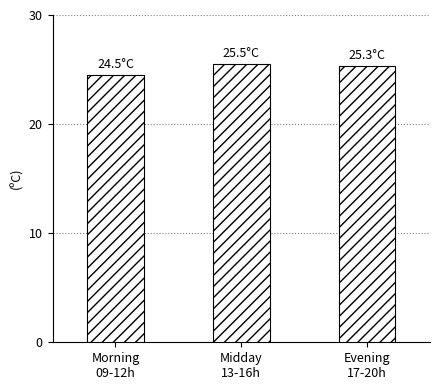

How many values are between 24 and 25?

1